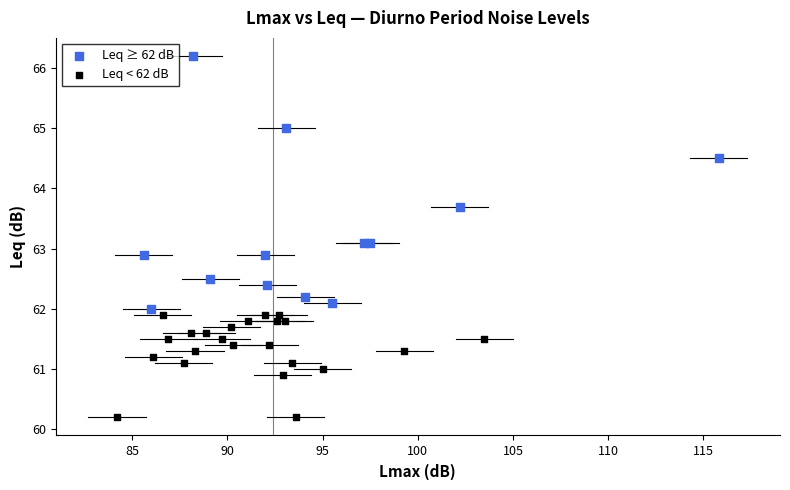

Which series reaches the minimum Y coordinate?

Leq < 62 dB